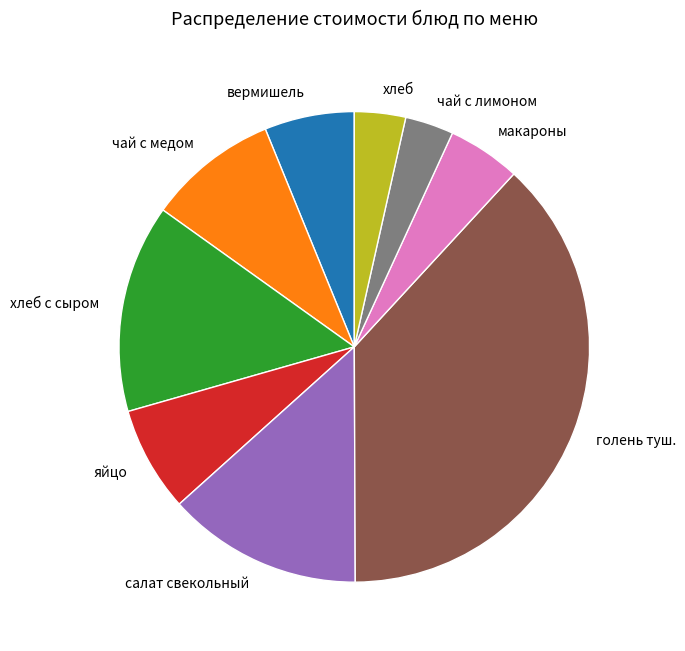

Is it true that чай с медом is 9% of the pie?

True